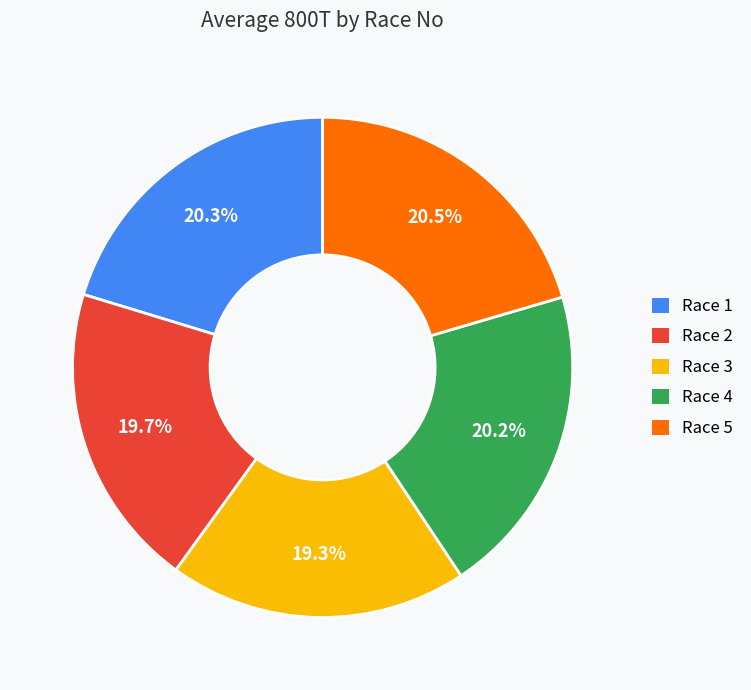

To the nearest percent, what portion does Race 1 represent?

20%